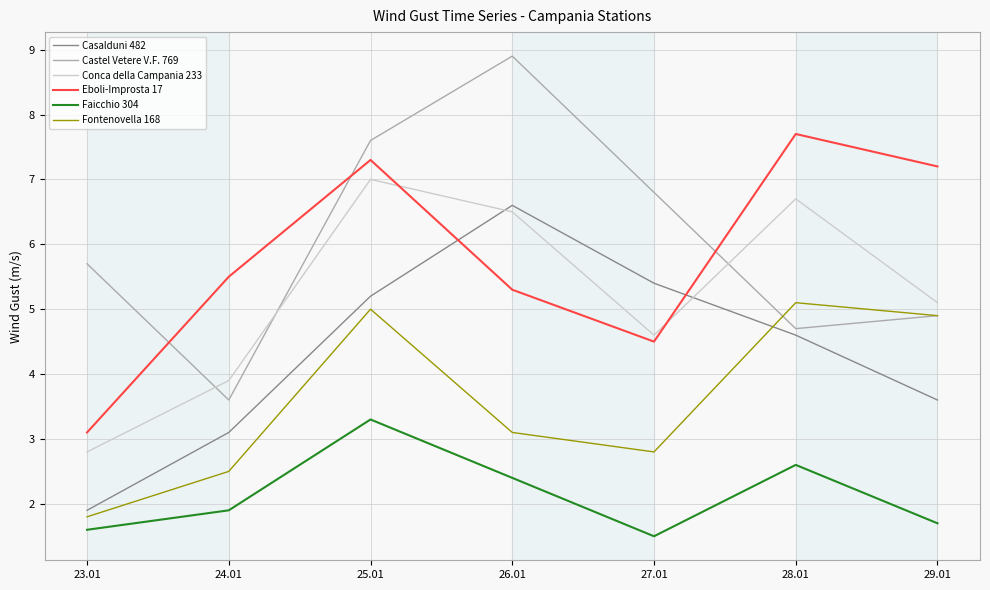

The Castel Vetere V.F. 769 series shows 3.3 at 23.01. True or false?

False